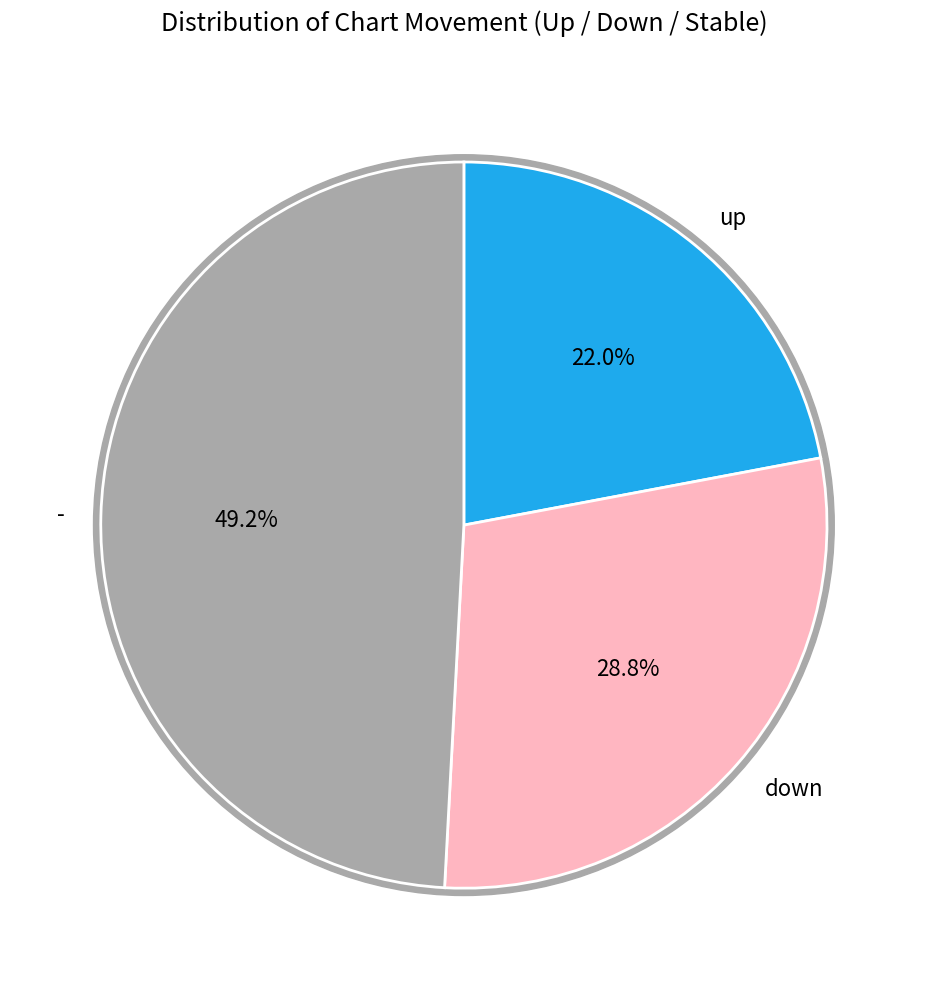

Is up the majority of the pie?

No